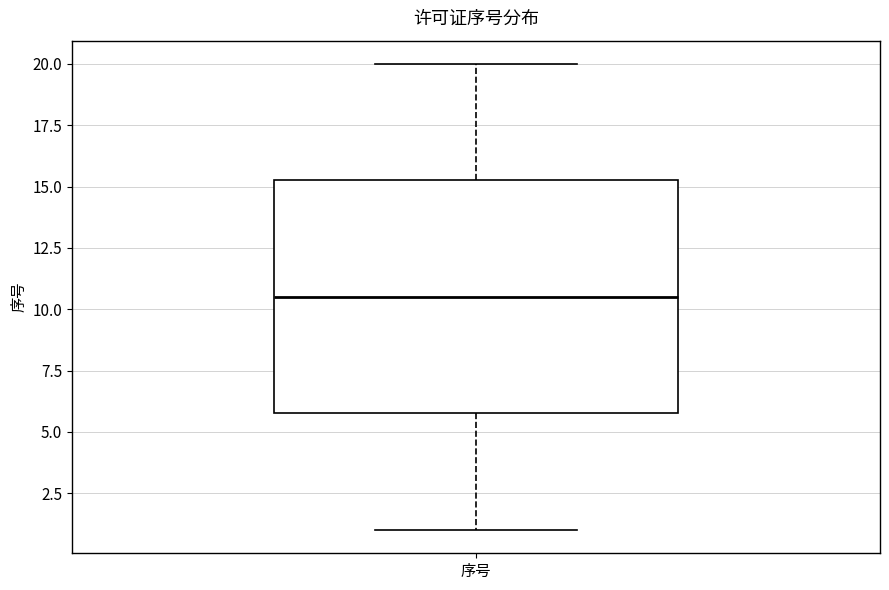

Read this box plot against the y-axis: the position of the median line, the range covered by the box, and the ends of both whiskers. The values are not printed on the chart, so give them approximately, as read against the axis.

median 10.5, box 6.0 to 15.5, whiskers 1.0 to 20.0